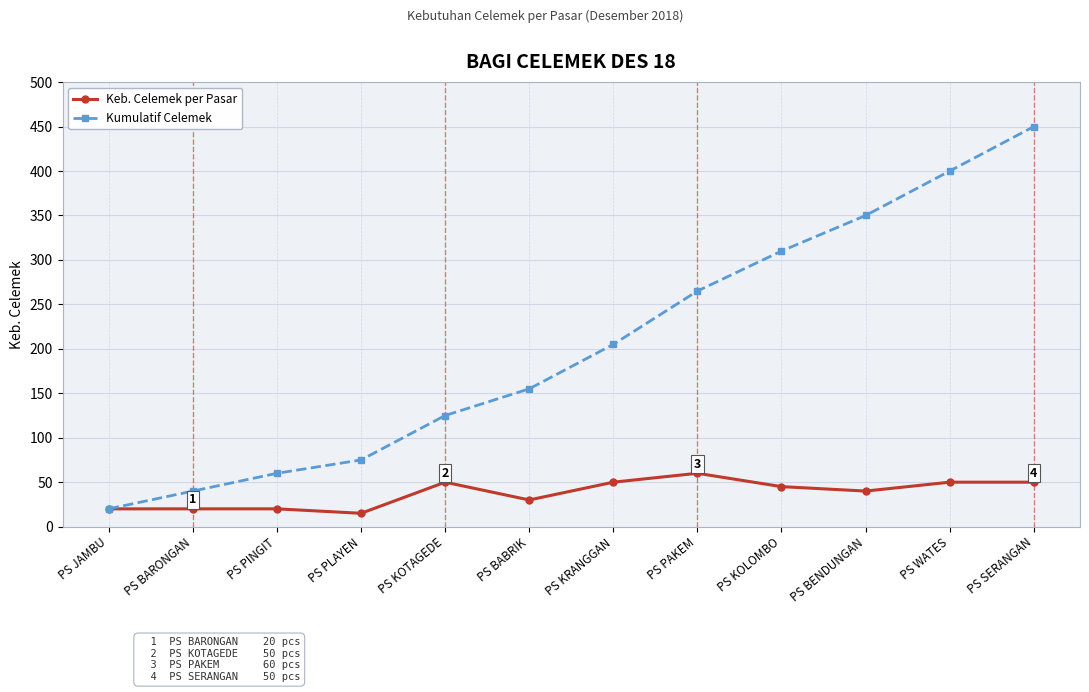

What is the average value of the Keb. Celemek per Pasar series?

38